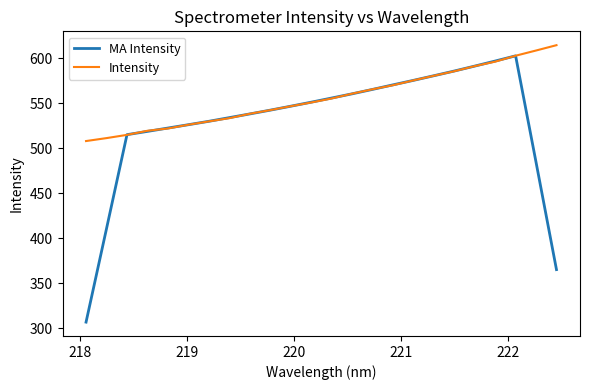

Which series has the largest range (max minus min)?

MA Intensity